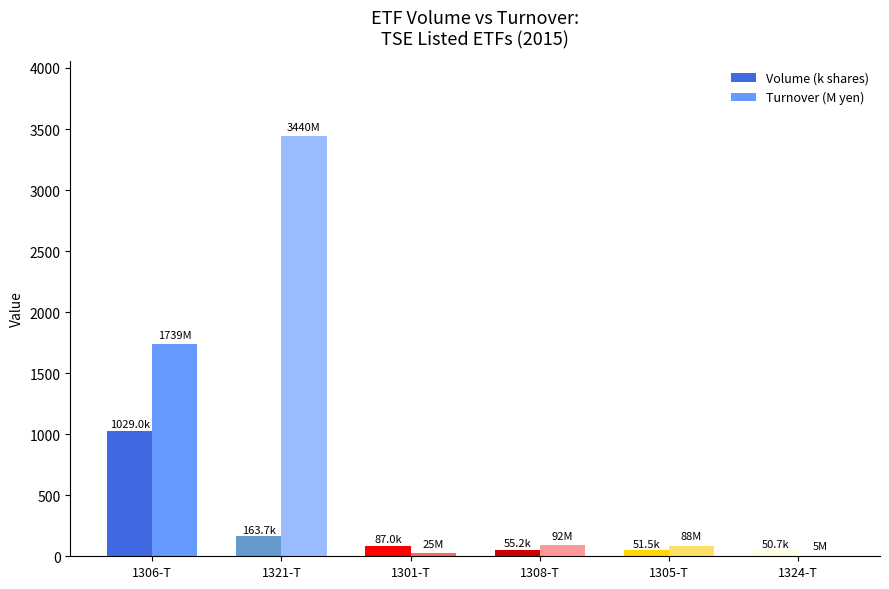

Which series has the largest total across all categories?

Turnover (M yen)